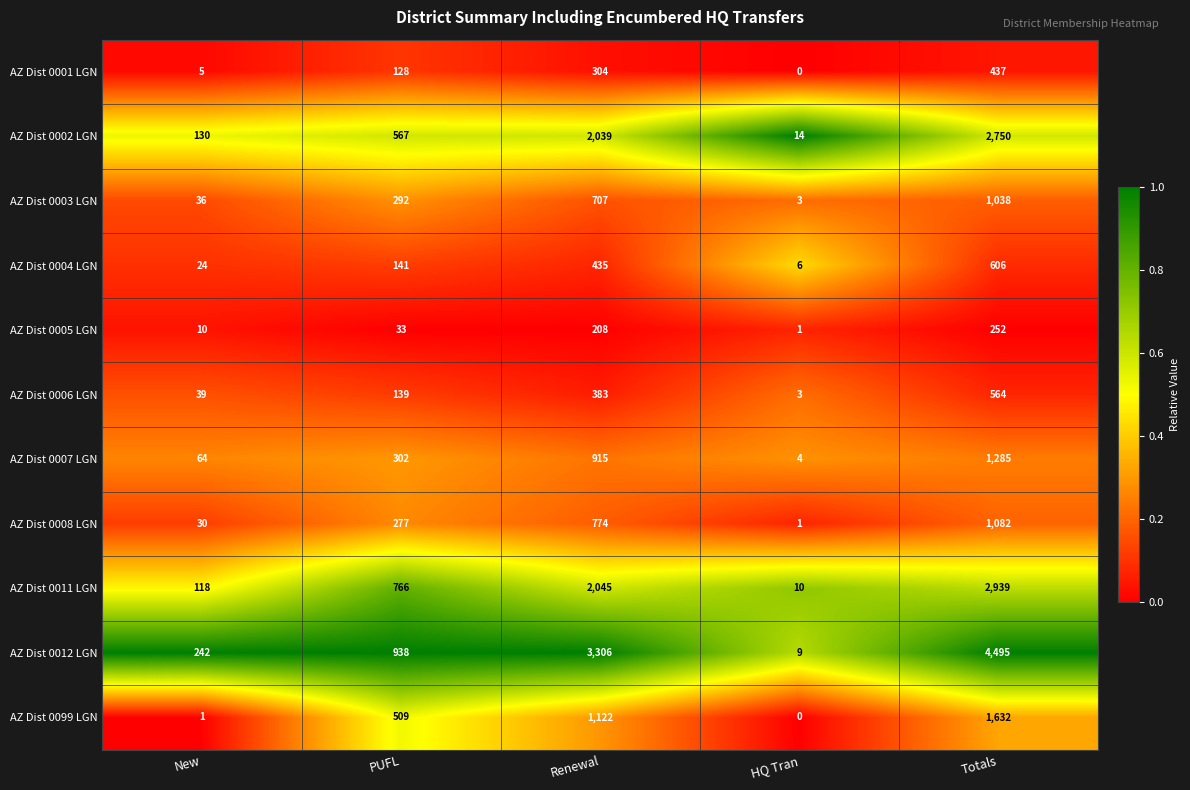

At how many categories does at least one series exceed 0?

5